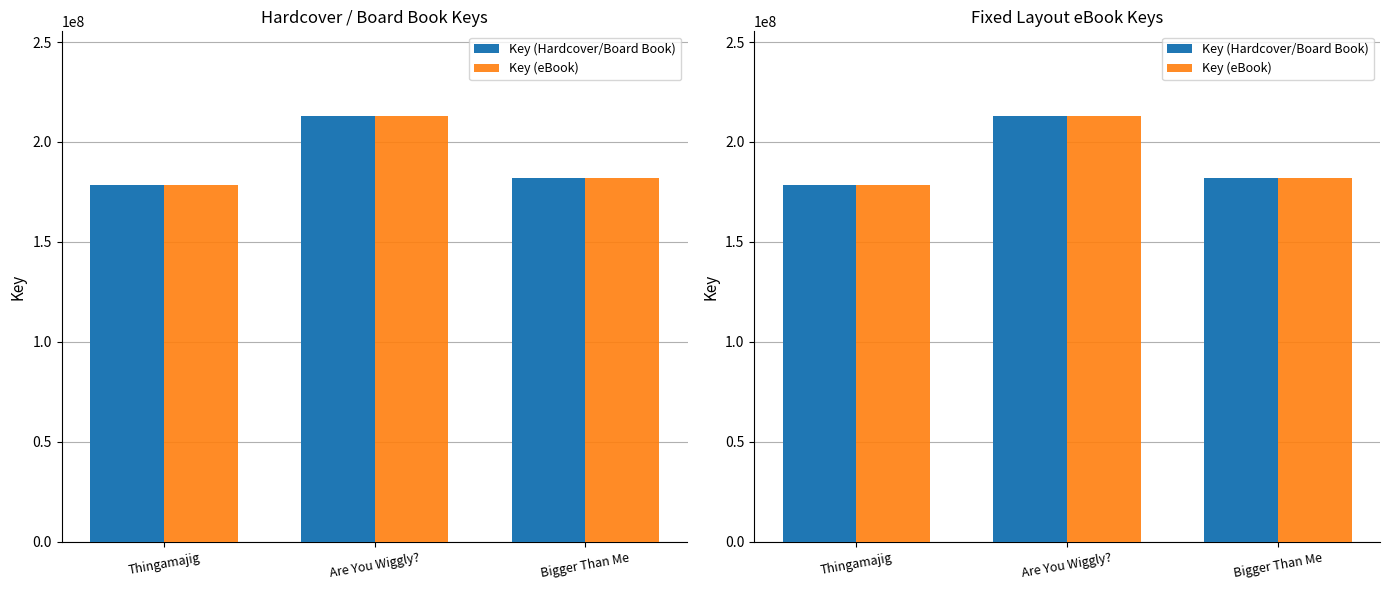

The value of Key (eBook) at Thingamajig is 178469275. True or false?

True